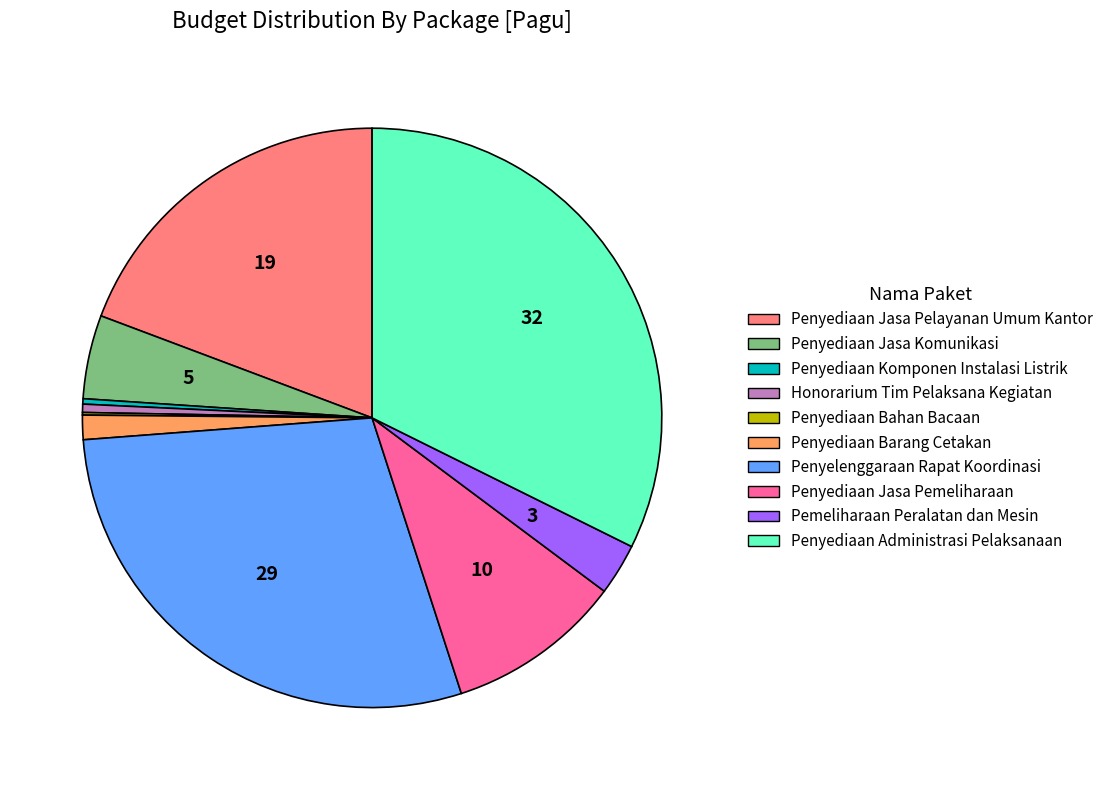

Do Pemeliharaan Peralatan dan Mesin and Penyediaan Komponen Instalasi Listrik together represent more than half of the pie?

No